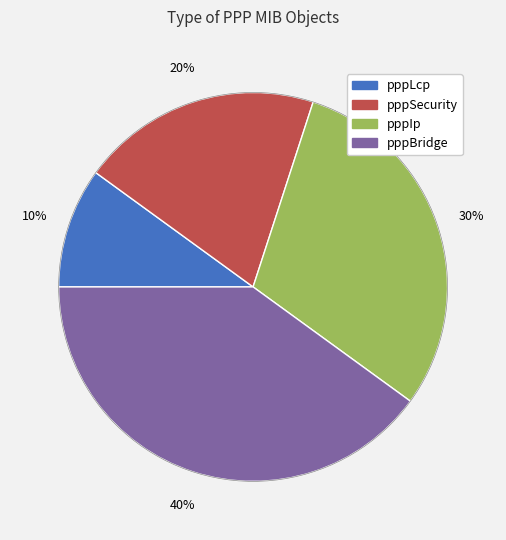

Is the sum of pppLcp and pppSecurity greater than half?

No